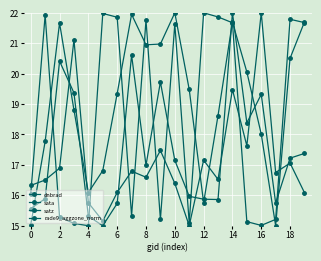

Which series has the largest range (max minus min)?

dnbrad